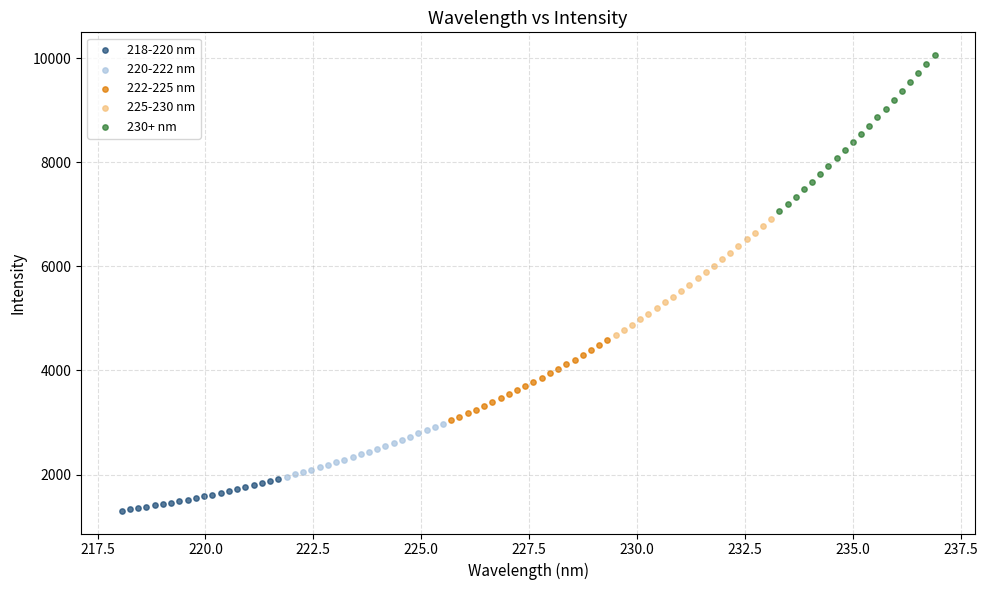

Which series reaches the minimum Y coordinate?

218-220 nm